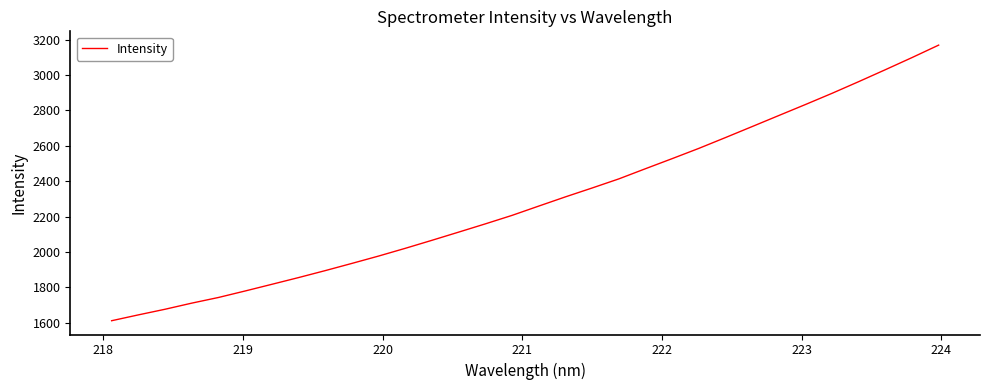

How many values are below 2259?

16